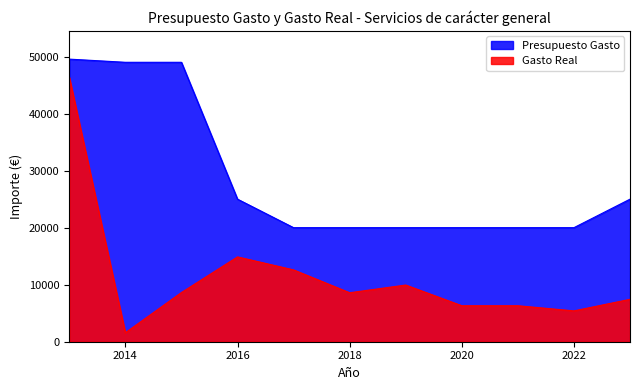

Reading left to right, list all the values displayed in this chart.

Presupuesto Gasto: 2013=49556.1	2014=49000.0	2015=49000.0	2016=25000.0	2017=20000.0	2018=20000.0	2019=20000.0	2020=20000.0	2021=20000.0	2022=20000.0	2023=25000.0
Gasto Real: 2013=46374.4	2014=1577.7	2015=8628.7	2016=14875.1	2017=12596.2	2018=8589.5	2019=9941.3	2020=6310.6	2021=6310.6	2022=5409.1	2023=7437.5